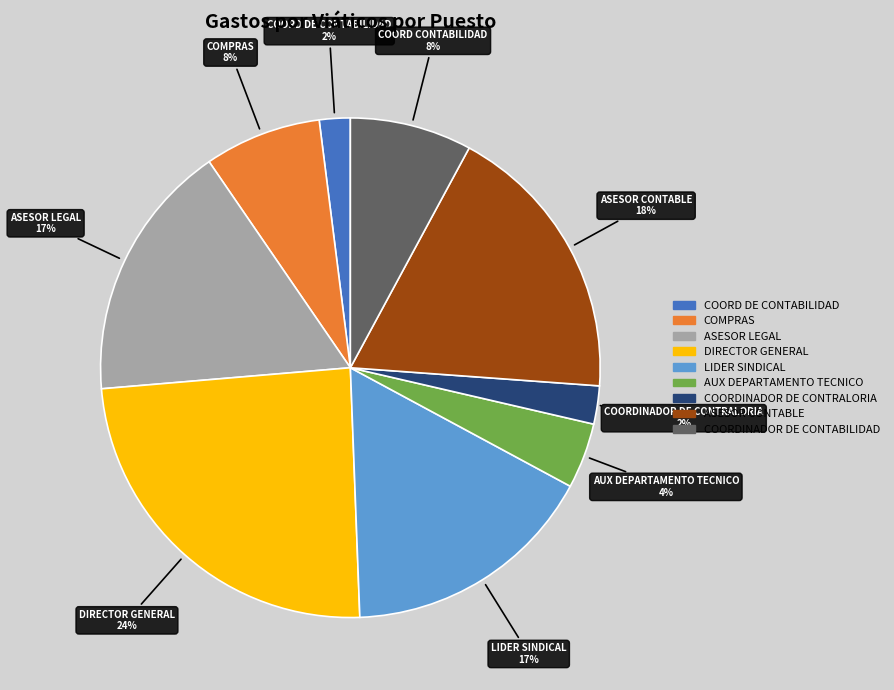

Does ASESOR LEGAL represent more than half of the total?

No